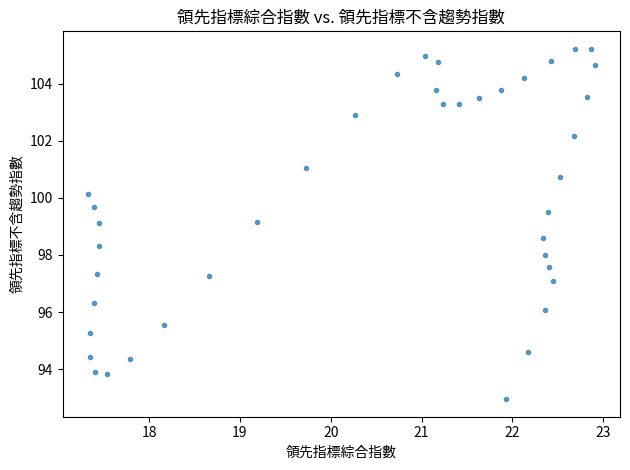

What is the range of X values (max minus min)?

5.6